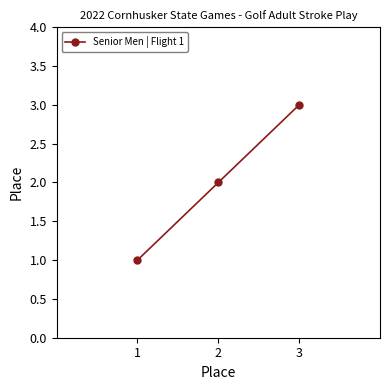

What is the greatest value displayed?

3